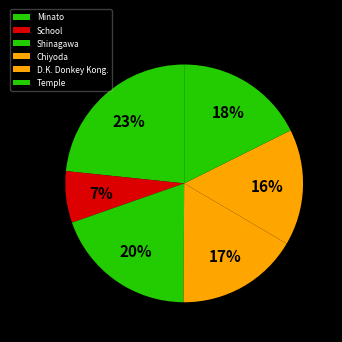

Is it true that Minato is 23% of the pie?

True